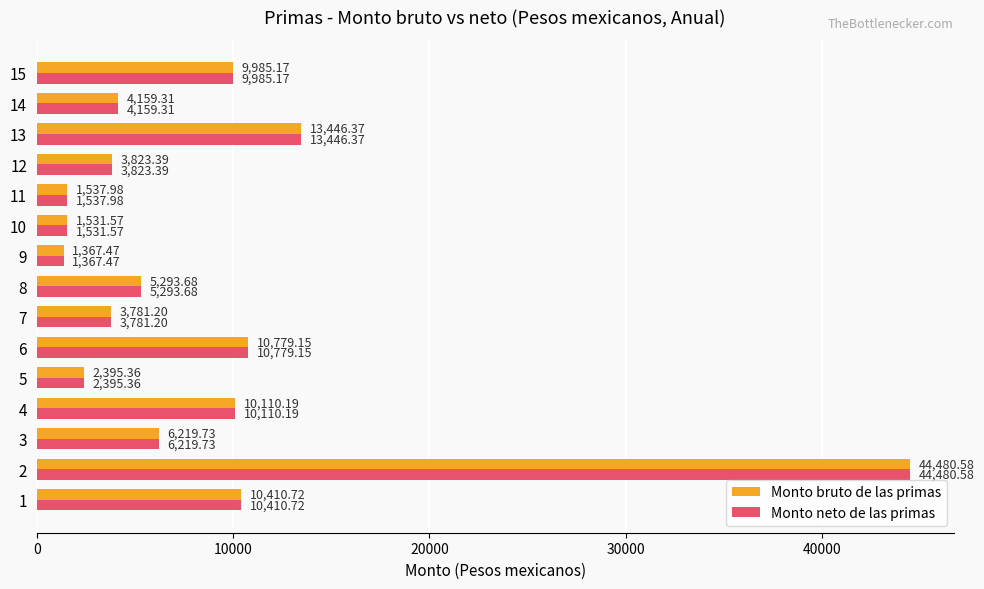

How many data points in Monto bruto de las primas are less than 5293?

7